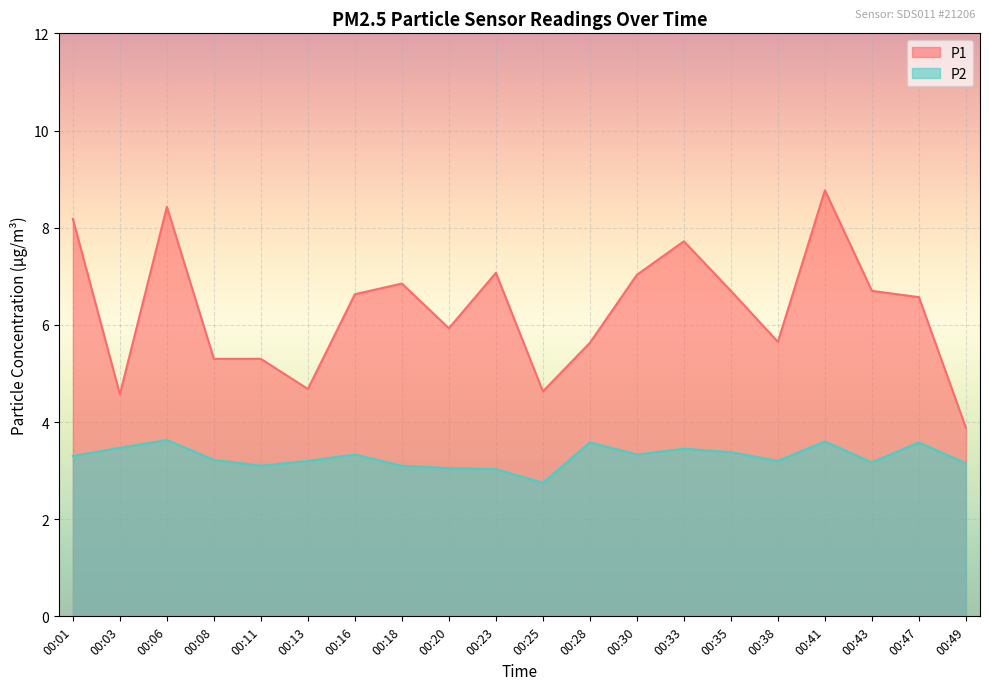

What is the total value across all series at 00:11?

8.4